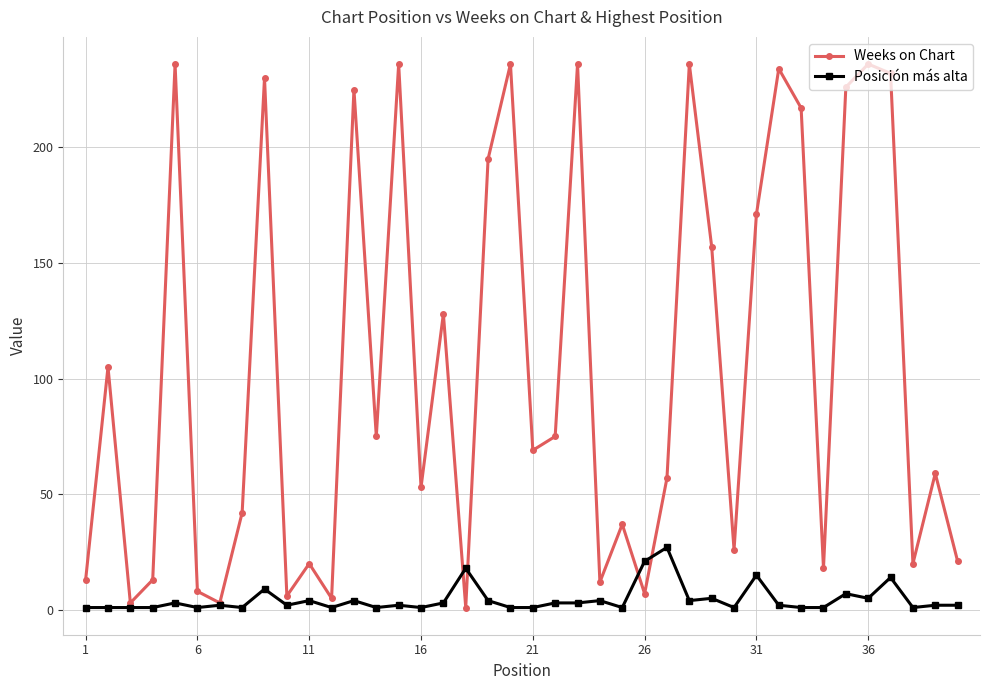

Rank the series by their maximum value, from lowest to highest.

Posición más alta, Weeks on Chart